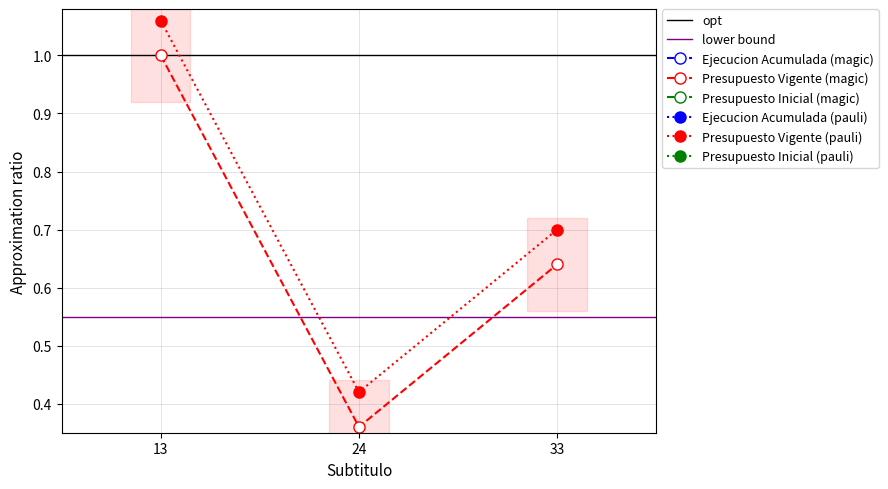

Rank the categories by Presupuesto Vigente (magic) value from highest to lowest.

13, 33, 24